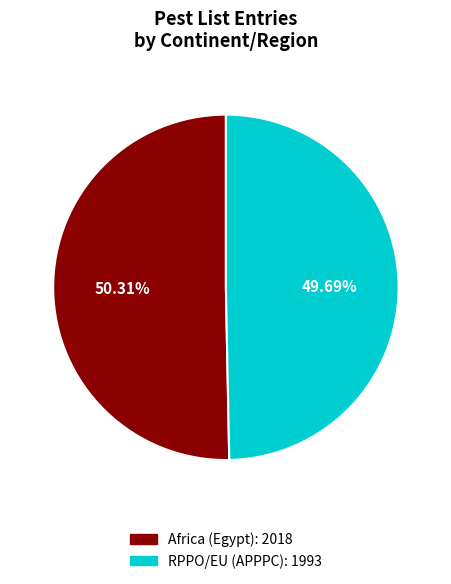

Does any single category account for the majority?

Yes